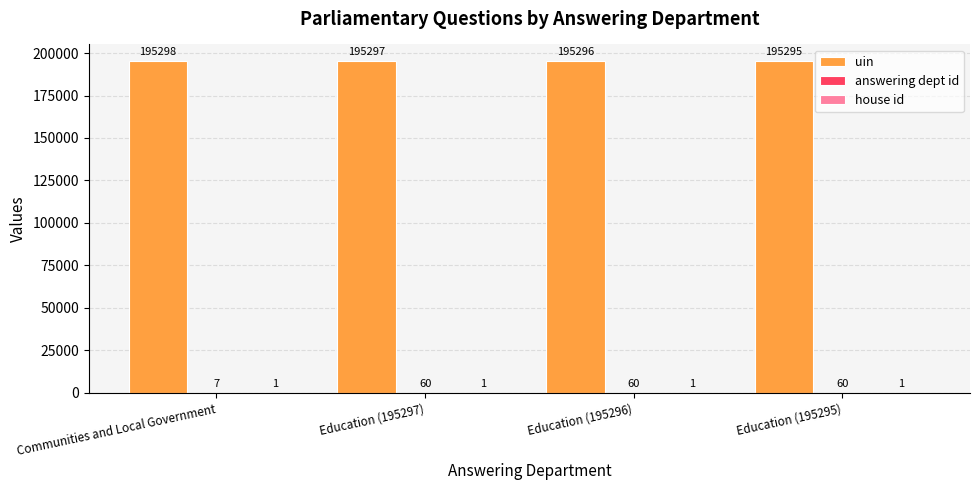

The value of uin at Education (195296) is 195296. True or false?

True